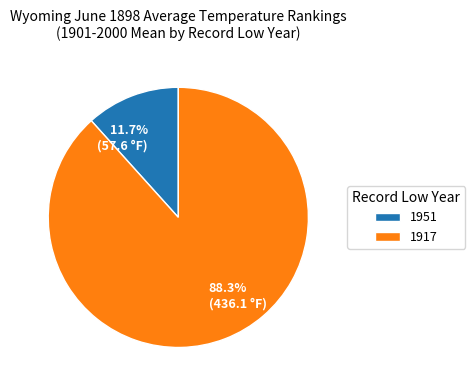

What portion of the pie excludes 88.3% (436.1 °F)?

11.7%